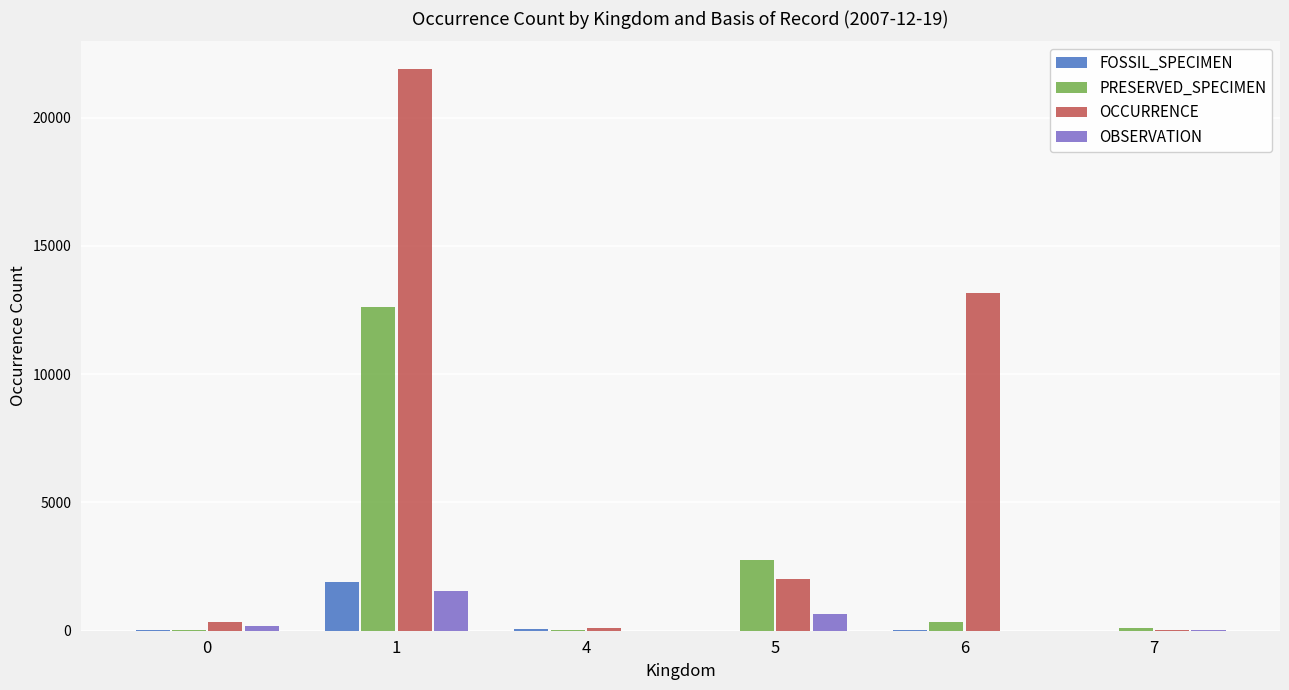

Read the FOSSIL_SPECIMEN value at 6, to the nearest 10.

10